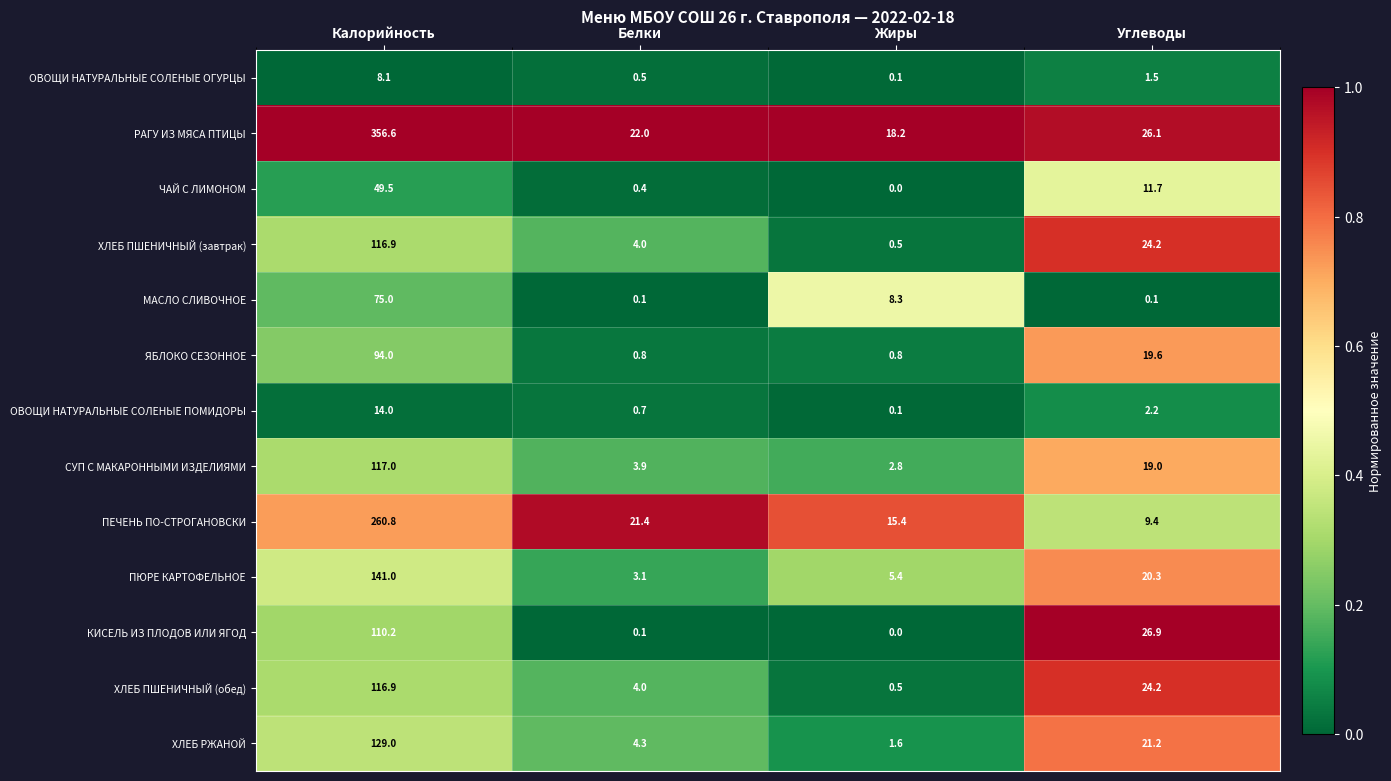

What is the spread (max minus min) of values at Углеводы?

26.8